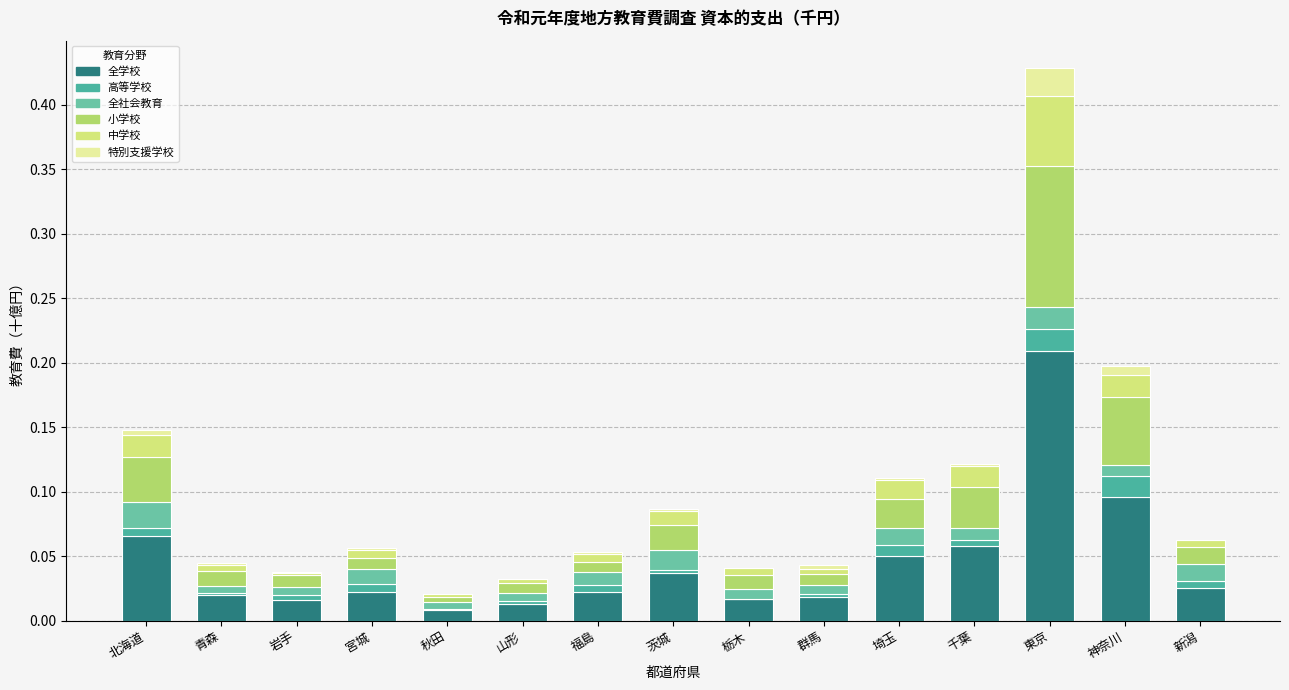

How many data points does each series have?

15